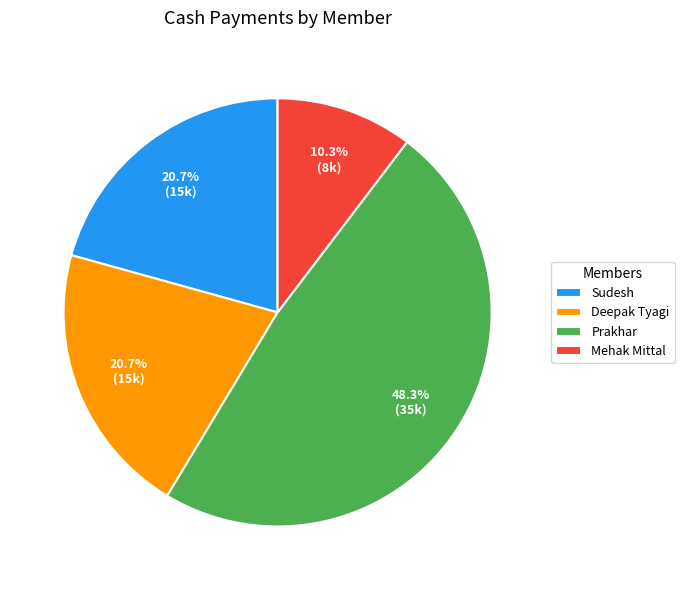

What portion of the pie excludes Deepak Tyagi?

79.3%